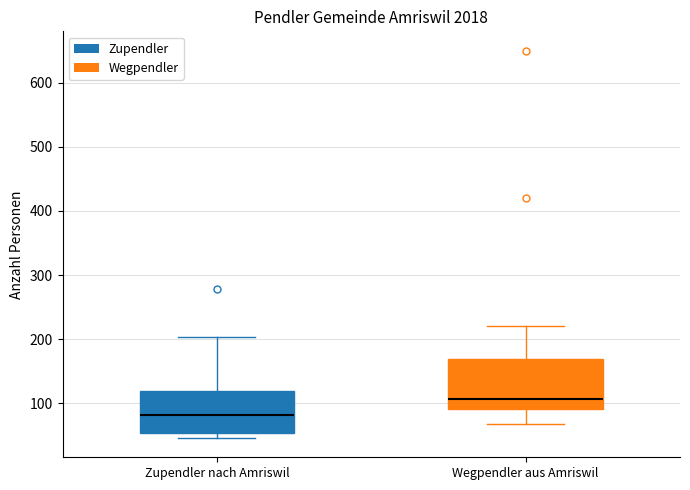

Where is the upper edge of the box for Zupendler nach Amriswil on the y-axis? The values are not printed on the chart, so give them approximately, as read against the axis.

120